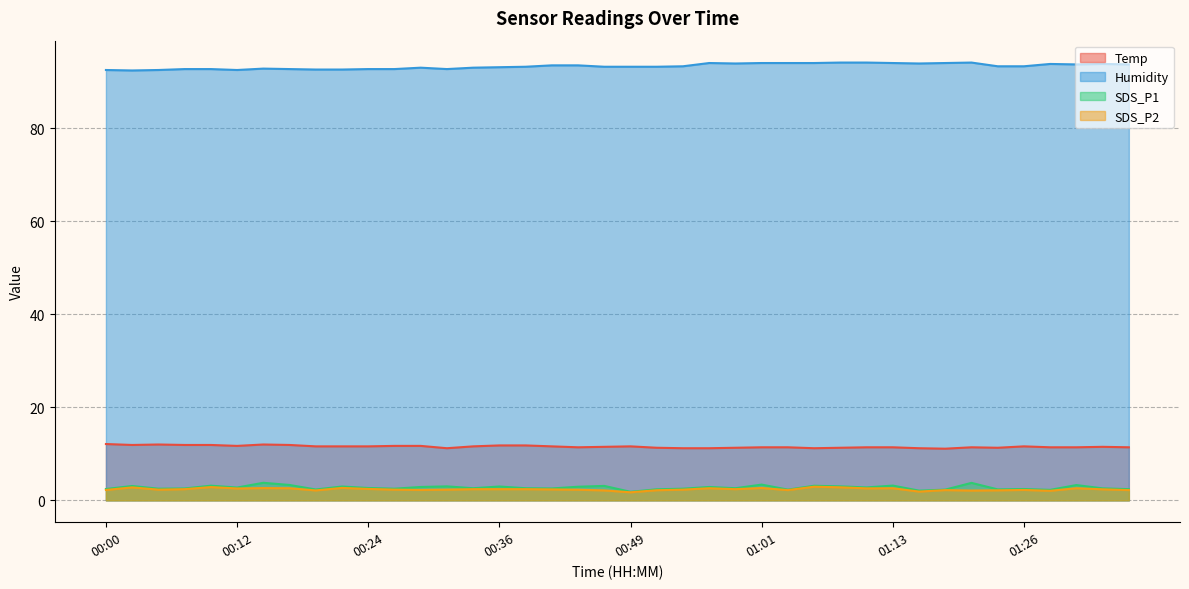

What is the smallest value displayed?

1.7